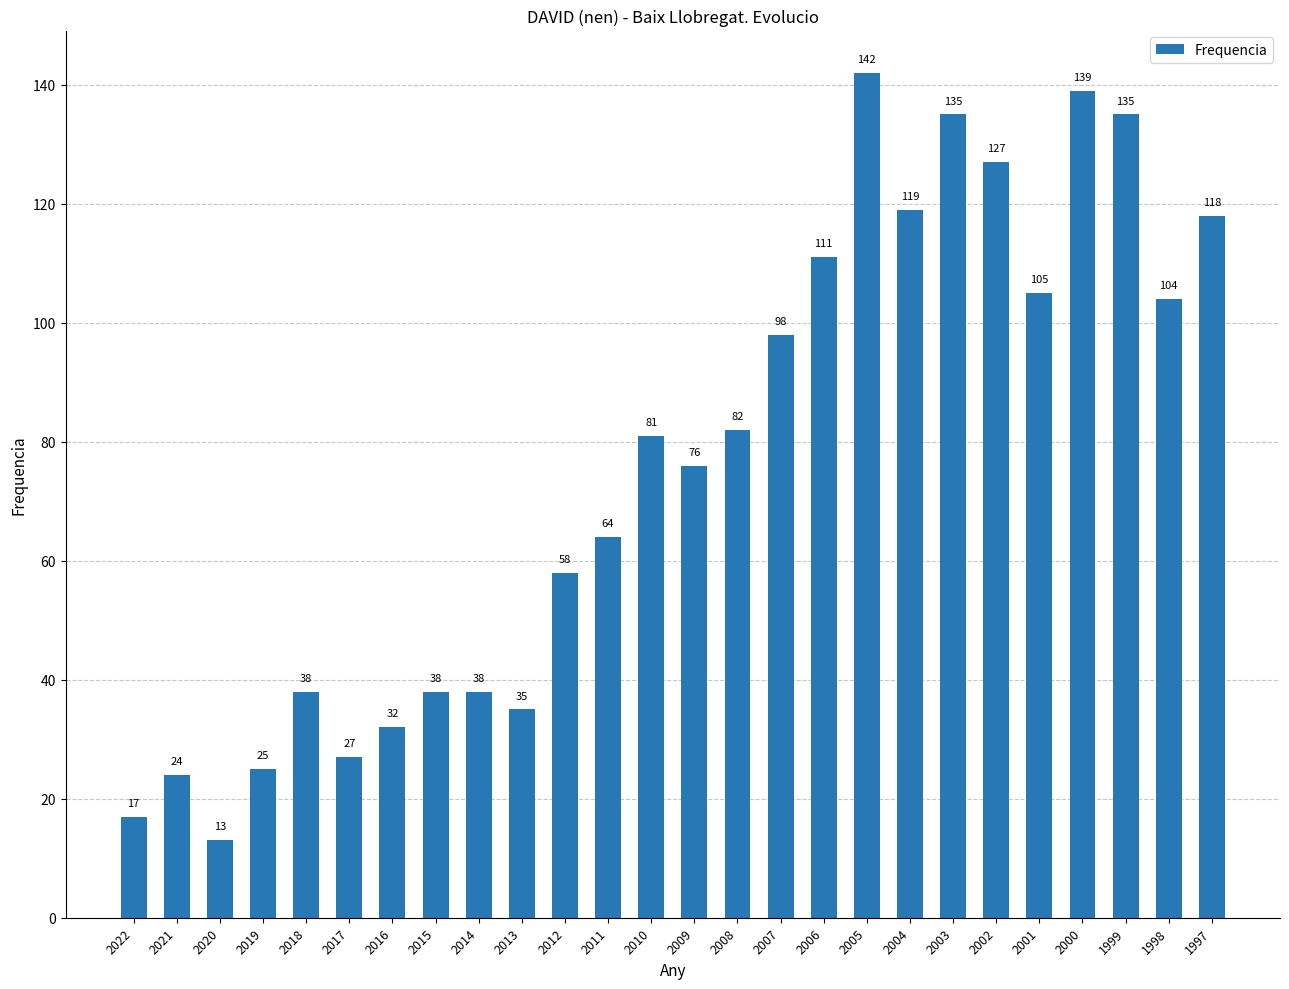

Reading left to right, list all the values displayed in this chart.

2022=17	2021=24	2020=13	2019=25	2018=38	2017=27	2016=32	2015=38	2014=38	2013=35	2012=58	2011=64	2010=81	2009=76	2008=82	2007=98	2006=111	2005=142	2004=119	2003=135	2002=127	2001=105	2000=139	1999=135	1998=104	1997=118